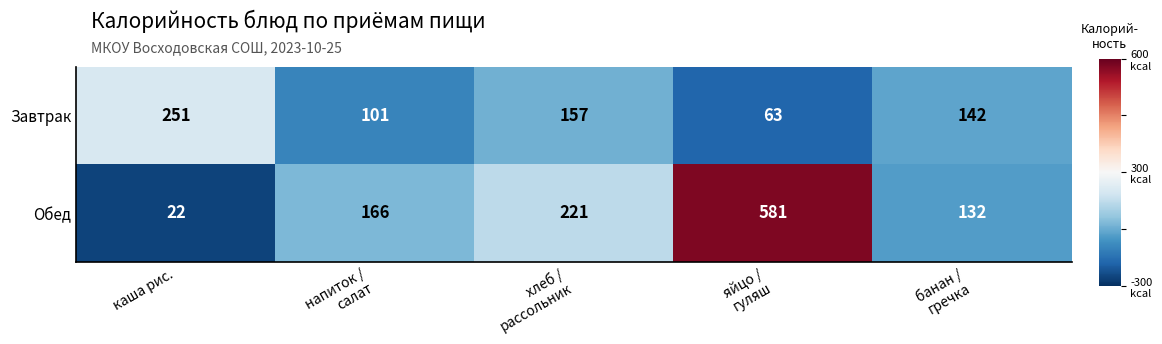

List the series in order of their peak value, highest first.

Обед, Завтрак